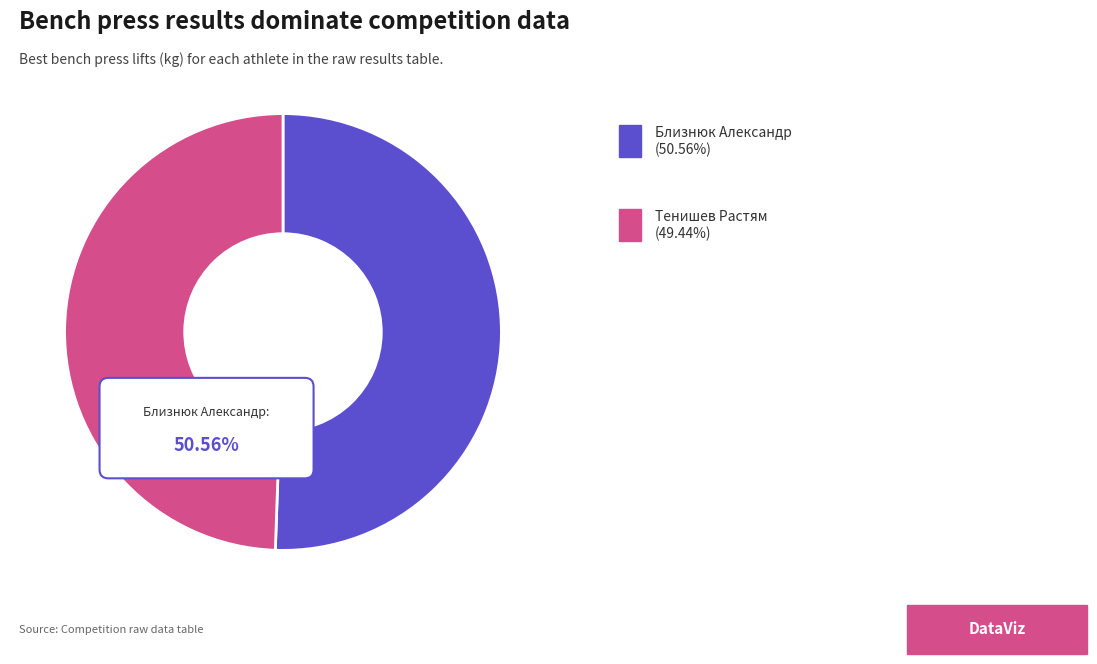

Does Близнюк Александр account for over 50% of the chart?

Yes